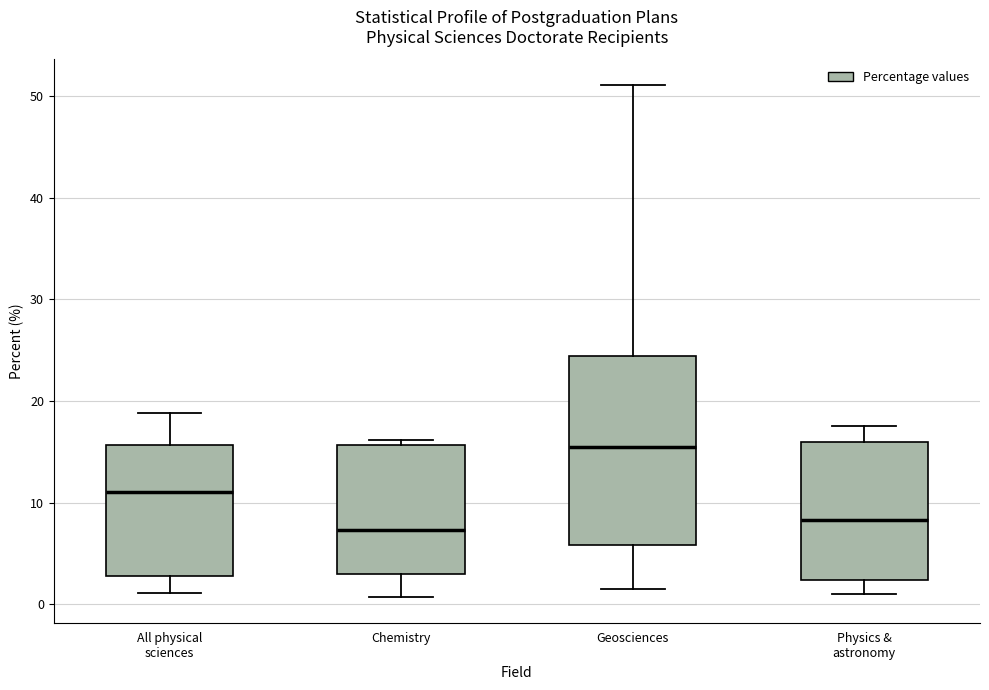

Where is the upper edge of the box for Chemistry on the y-axis? The values are not printed on the chart, so give them approximately, as read against the axis.

16